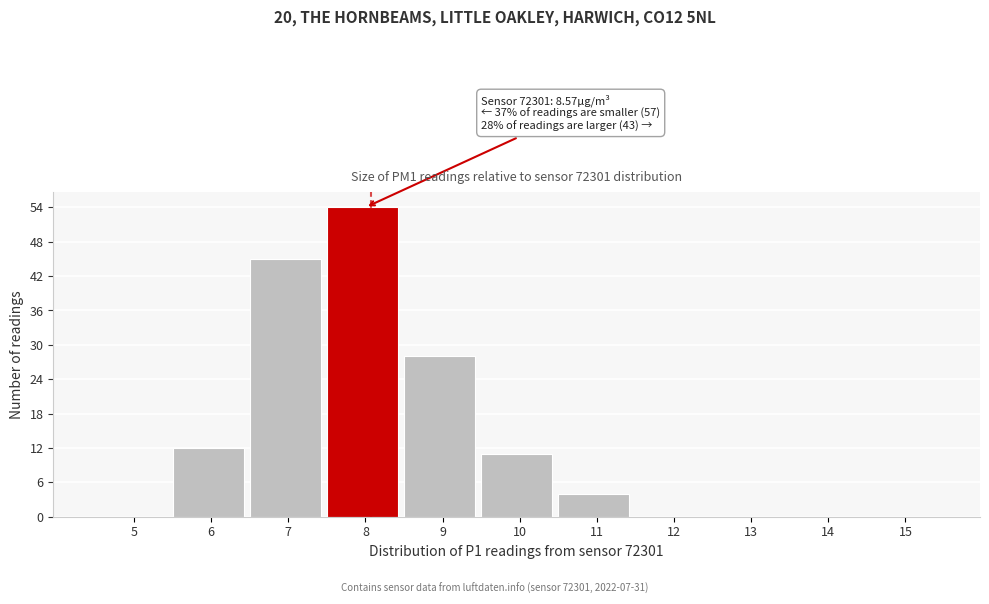

Reading left to right, transcribe all the data shown in this chart.

5=0	6=12	7=45	8=54	9=28	10=11	11=4	12=0	13=0	14=0	15=0